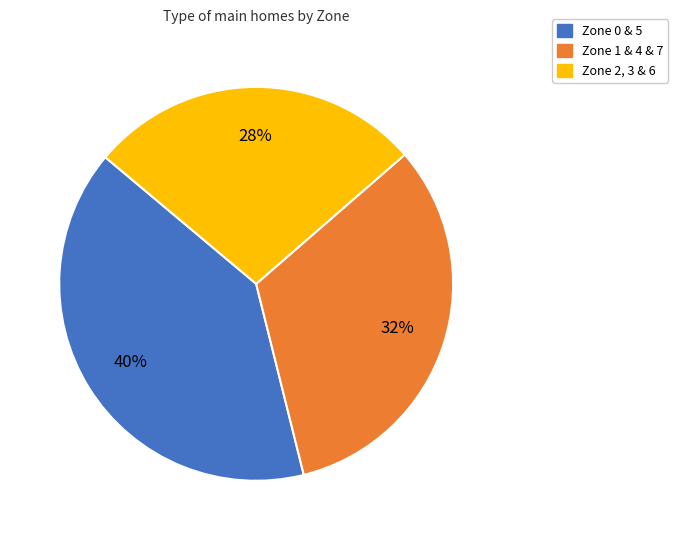

How many segments does this pie chart have?

3